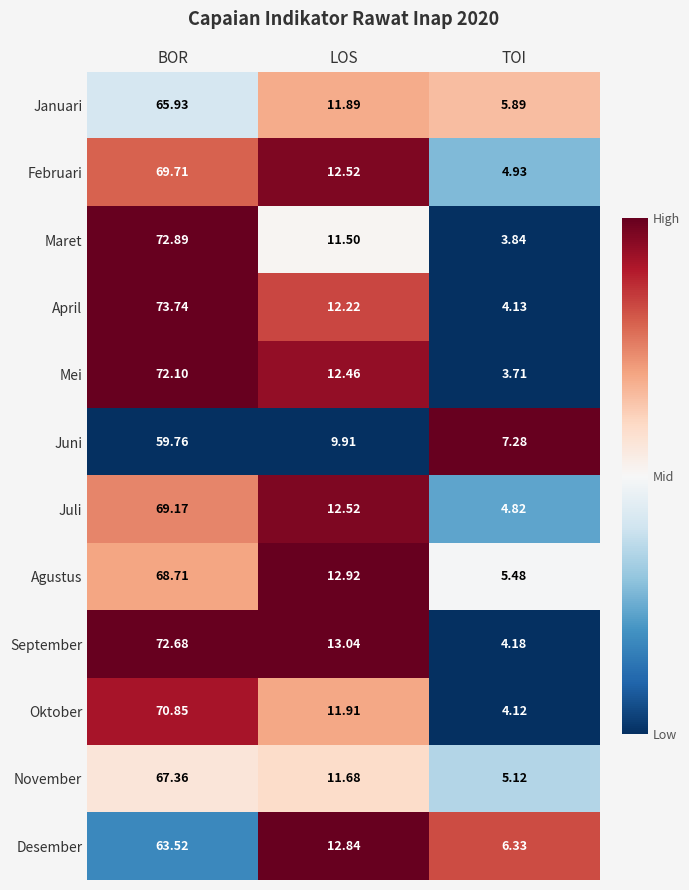

At which label is November closest to 36?

LOS